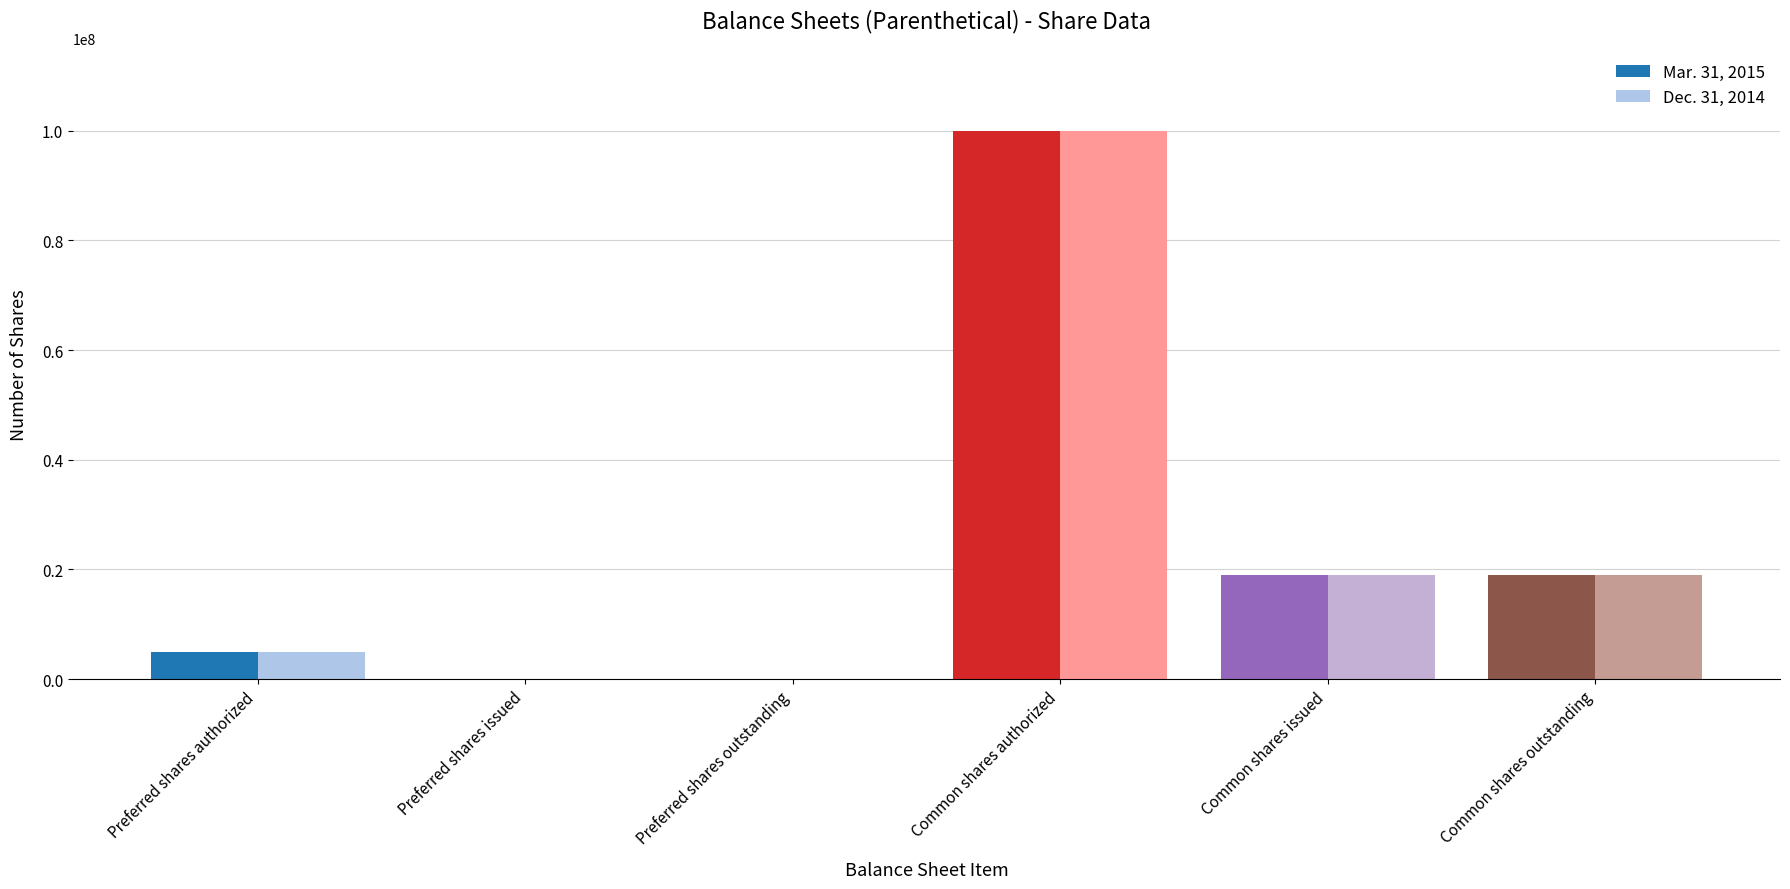

At which label does Mar. 31, 2015 first exceed 19007133?

Common shares authorized